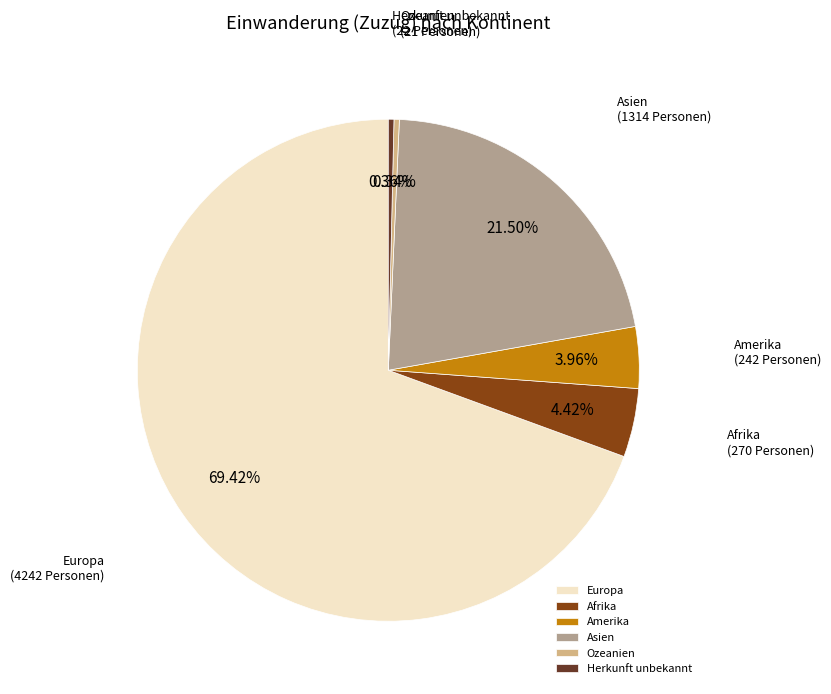

Between Afrika and Herkunft unbekannt, which is larger?

Afrika